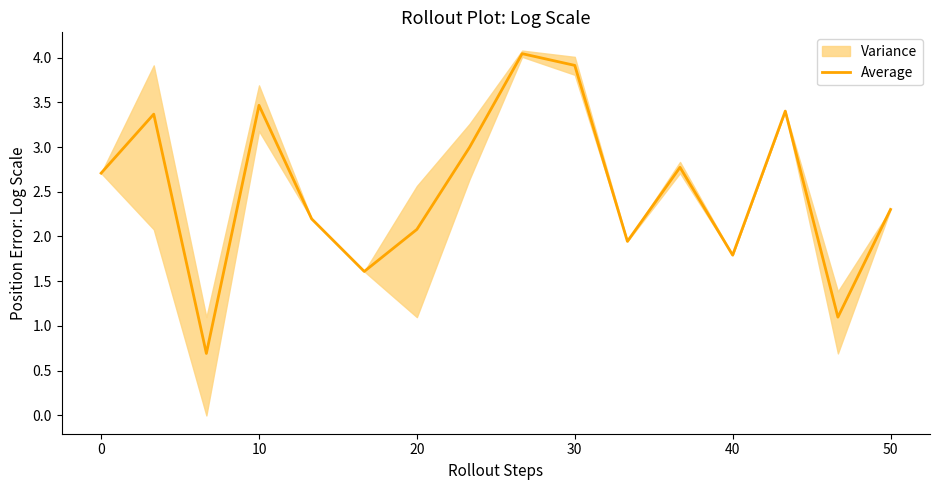

How many data points are less than 2?

5